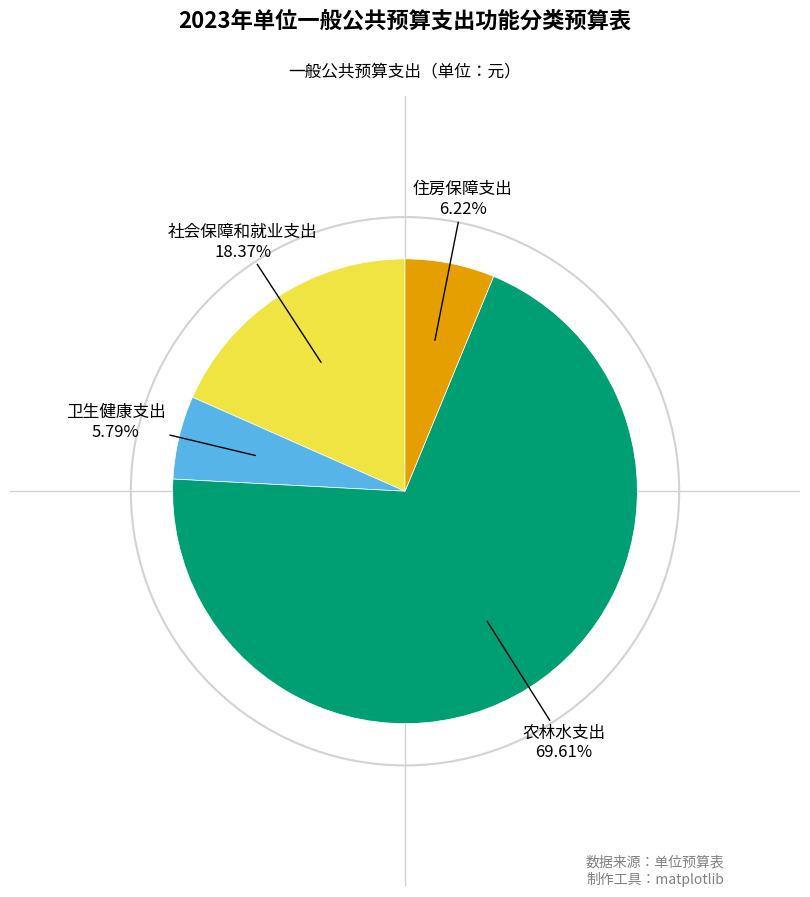

How many slices are in this pie chart?

4